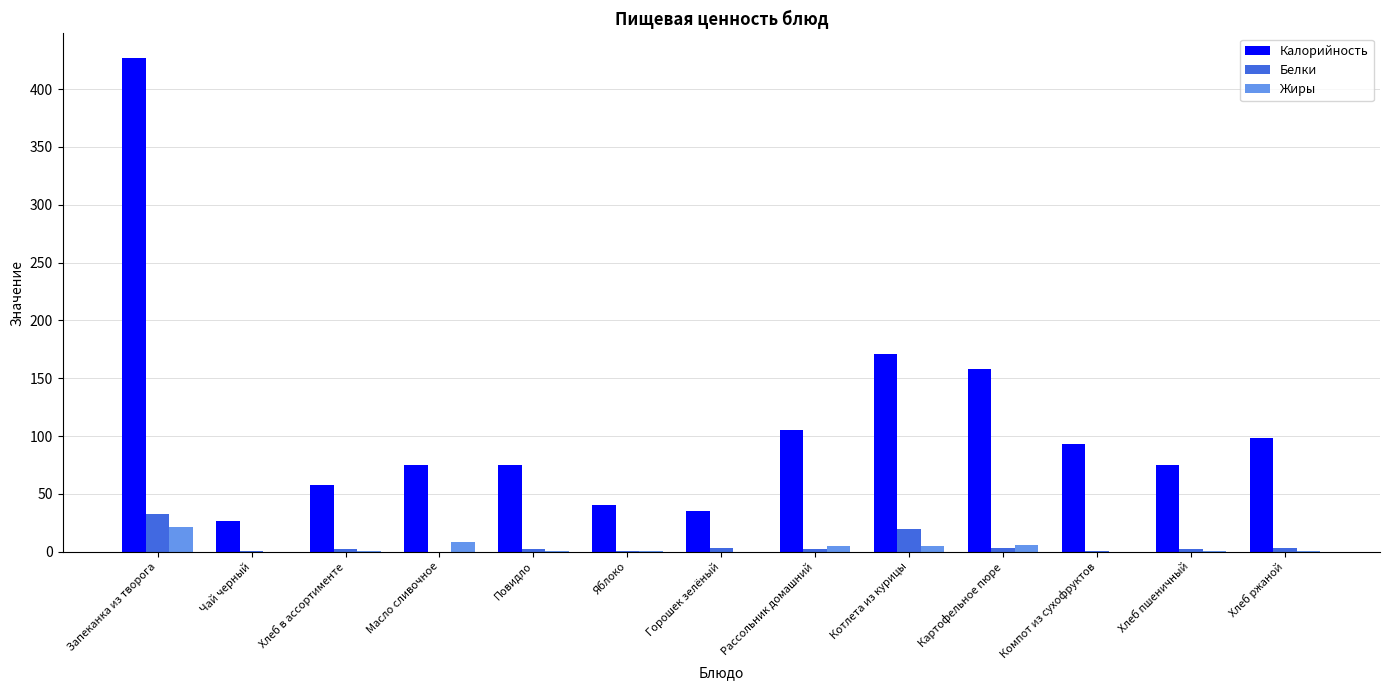

Which series has the largest total across all categories?

Калорийность